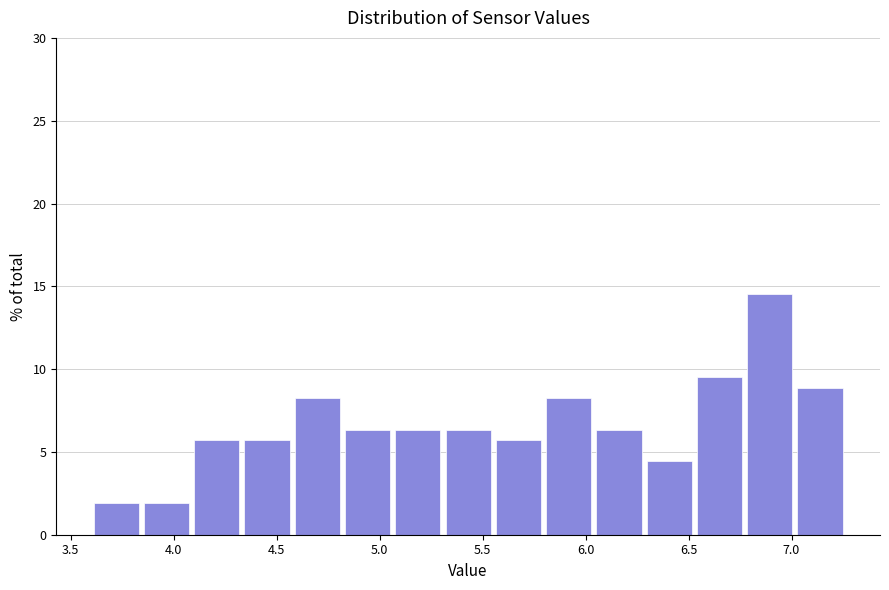

What is the height of the bar covering 3.85 to 4.10 on the x-axis? Neither the bar edges nor the heights are printed on the chart, so give them approximately, as read against the axes.

2.0